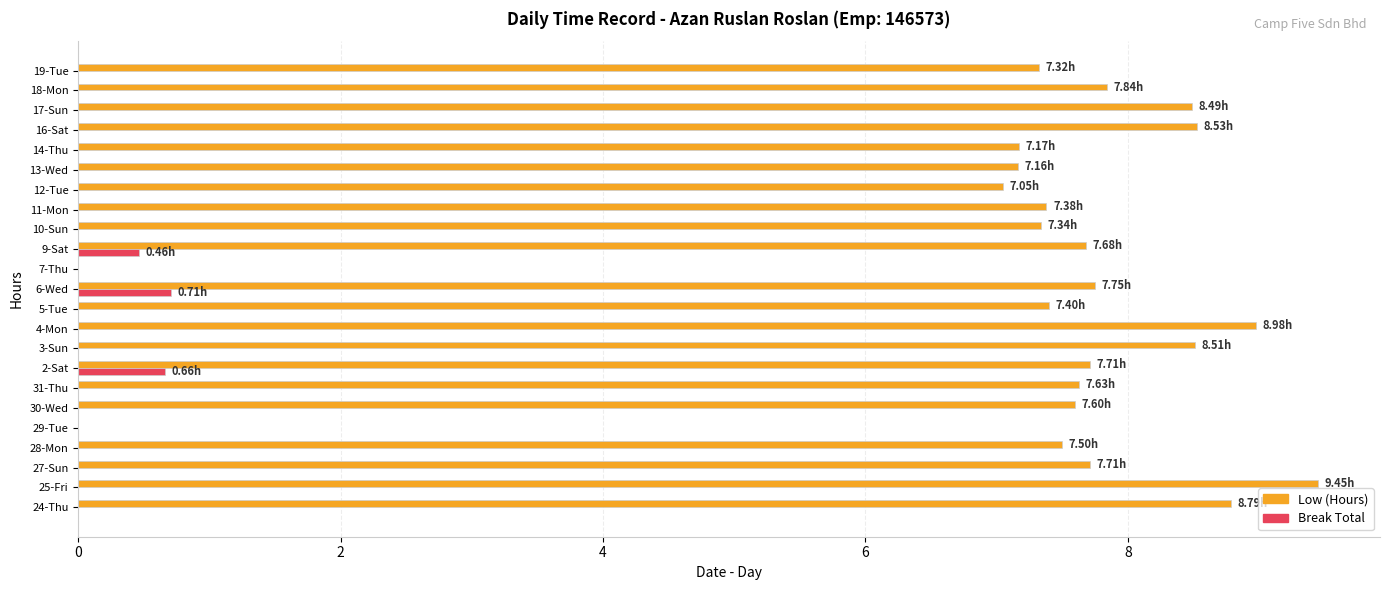

What is the sum of all Break Total values?

1.8